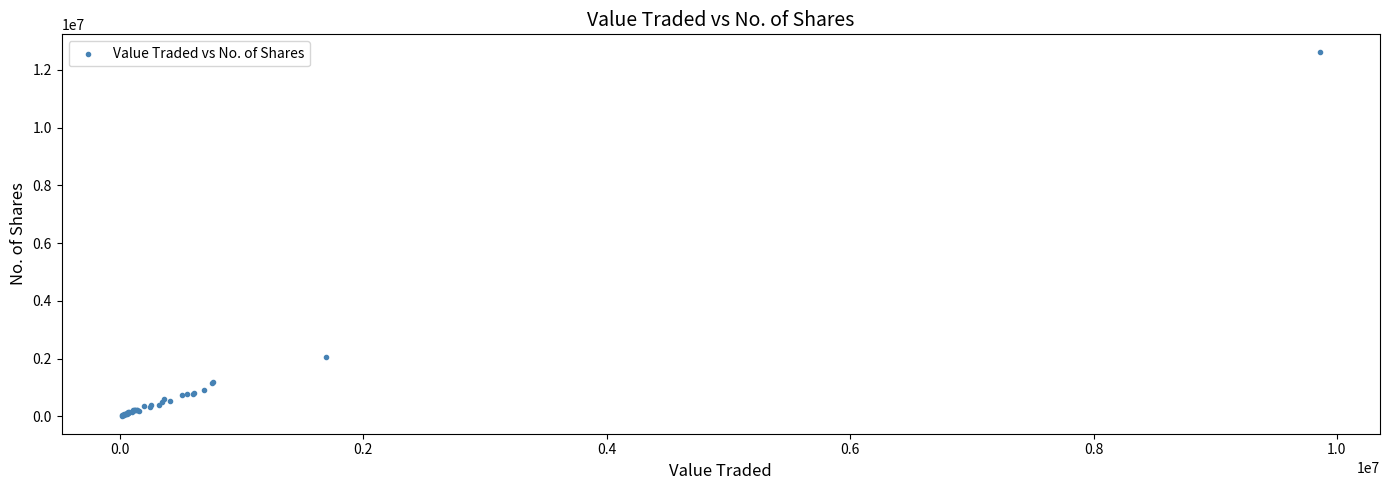

What Y value in the scatter plot is closest to 6314811?

2063728